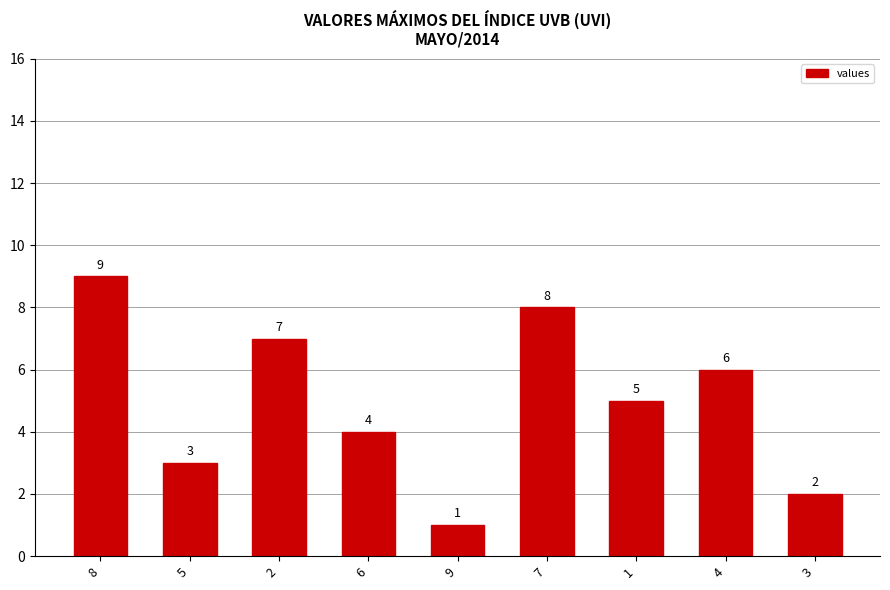

What is the value of the 4th bar from the left?

4